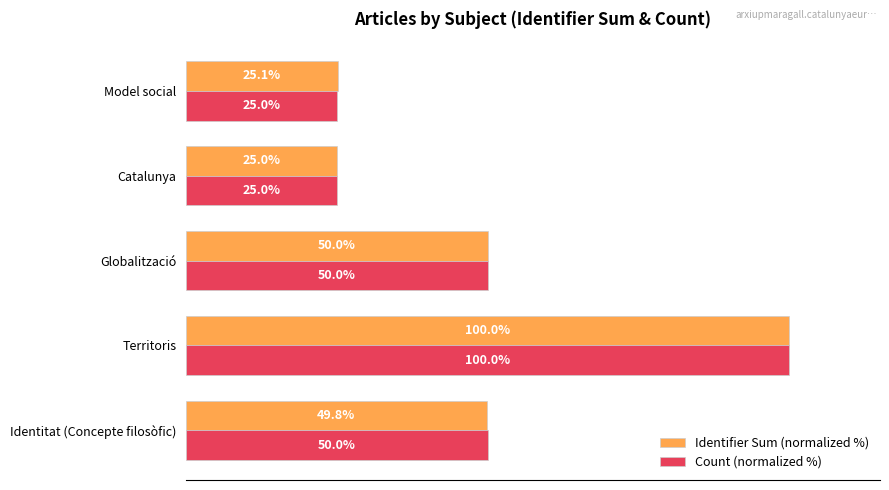

Which series has the largest total across all categories?

Count (normalized %)